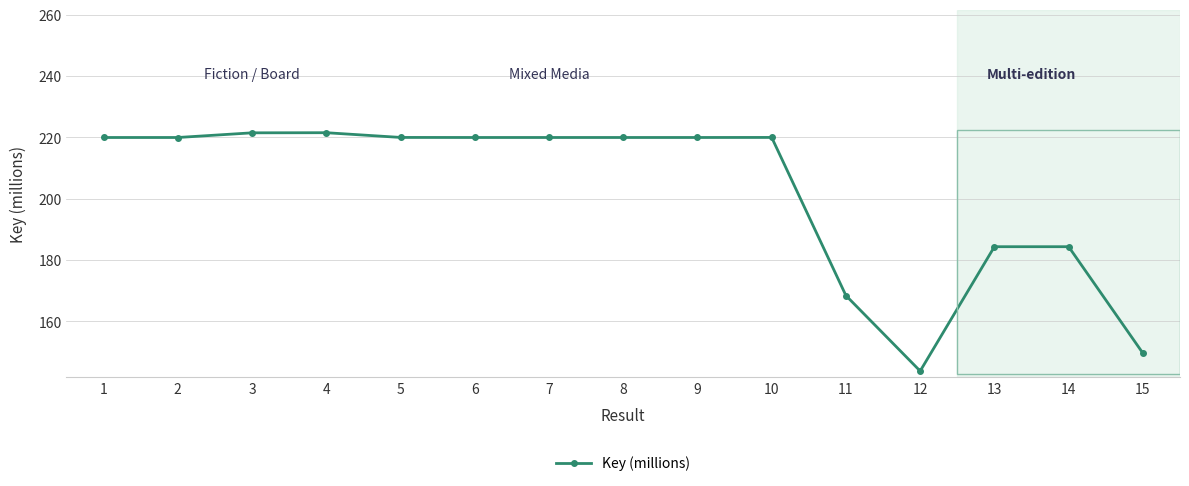

What is the average value?

202.2